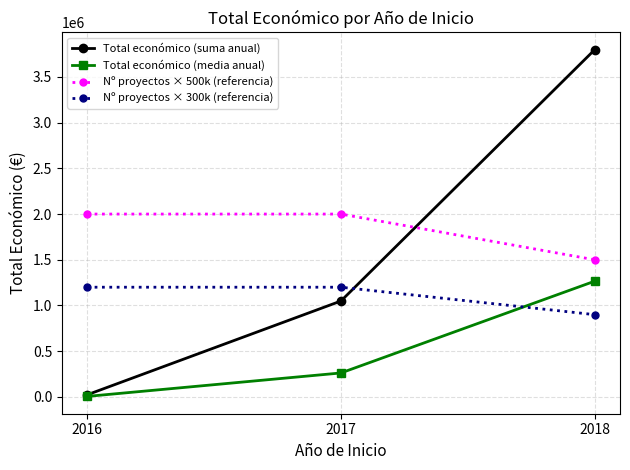

The value of Nº proyectos × 500k (referencia) at 2017 is 2000000.0. True or false?

True